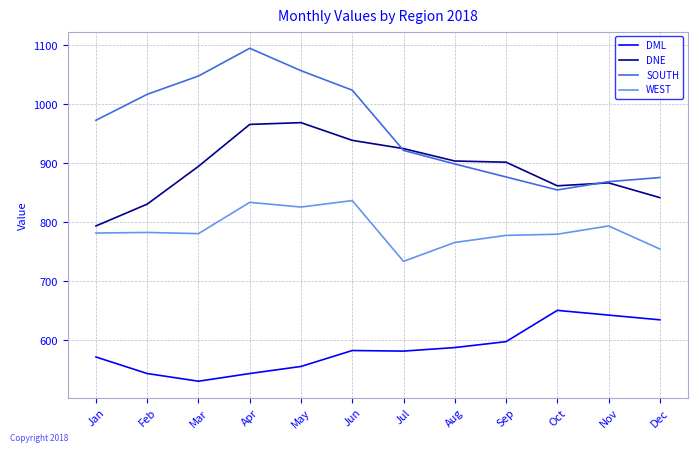

True or false: WEST has a value of 1222 at Aug.

False